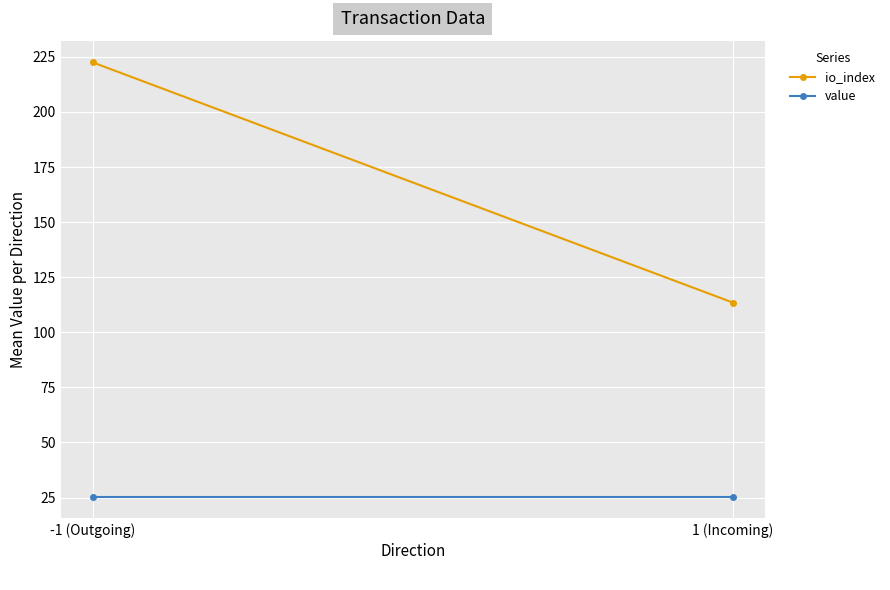

What is the difference between the io_index values at -1 (Outgoing) and 1 (Incoming)?

109.0